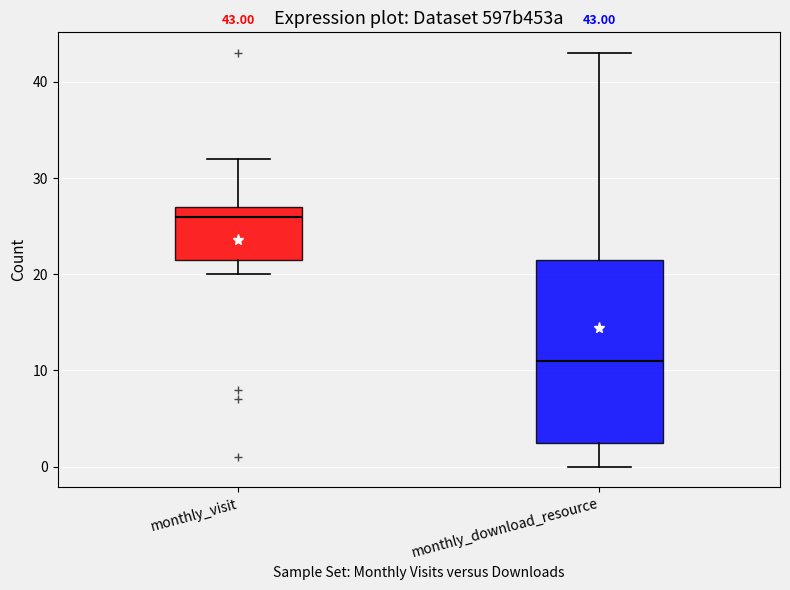

Comparing the boxes themselves (not the whiskers), which one is the tallest?

monthly_download_resource